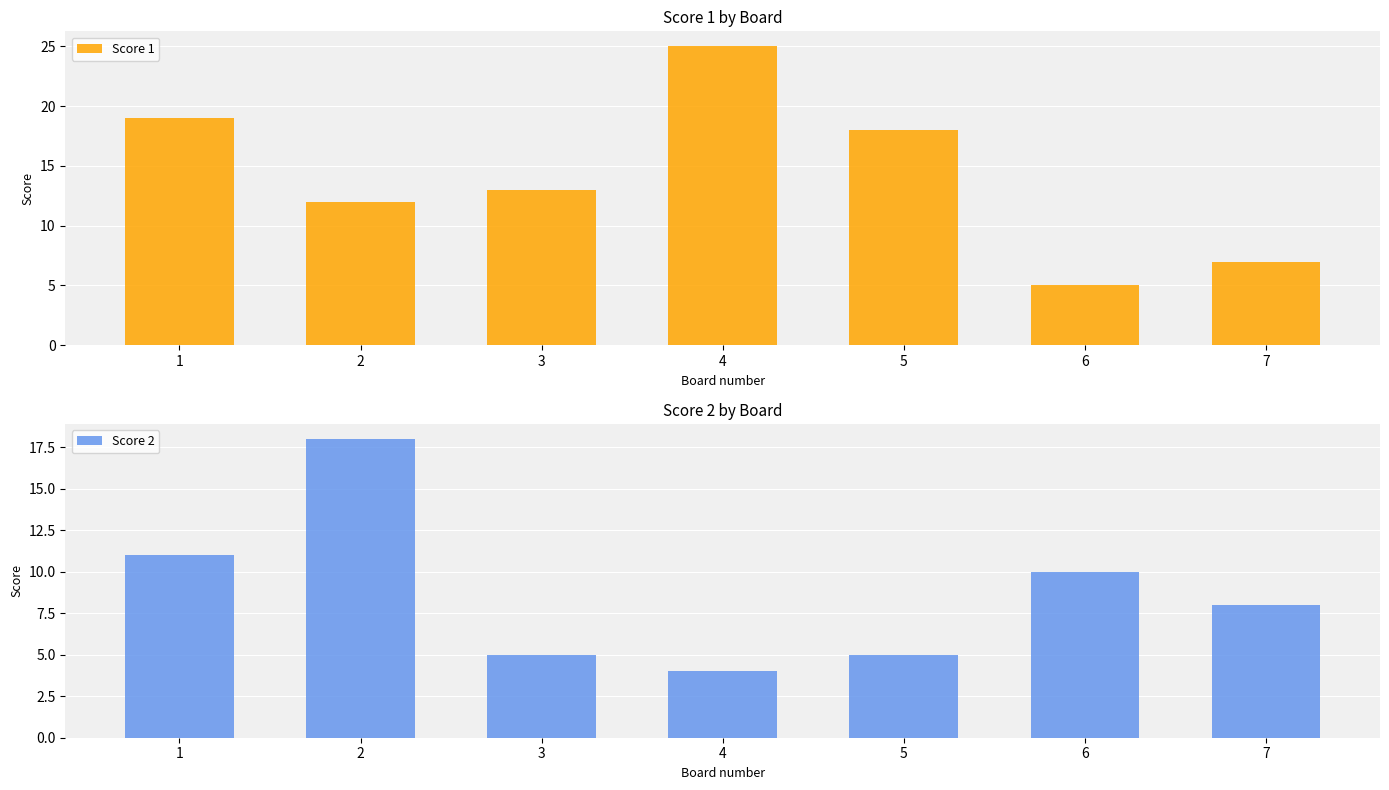

The value of Score 2 at 2 is 32. True or false?

False